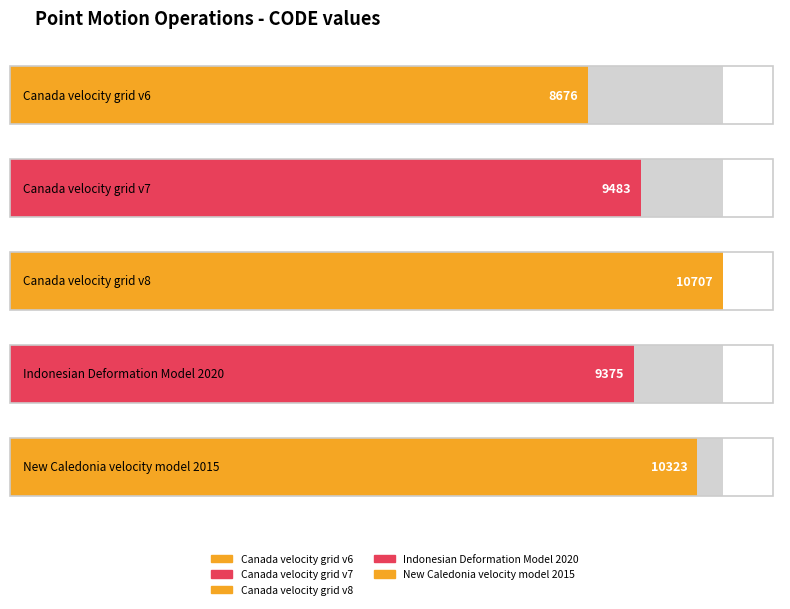

The value at New Caledonia velocity model 2015 is 2979. True or false?

False